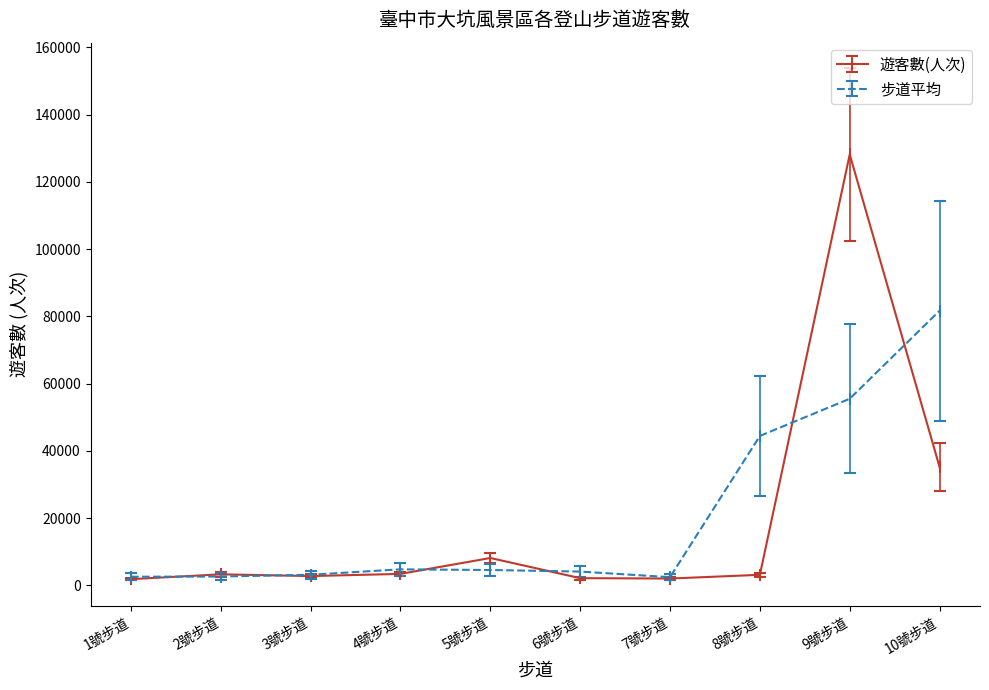

What is the value of the 步道平均 point at the 10th from the left?

81670.5